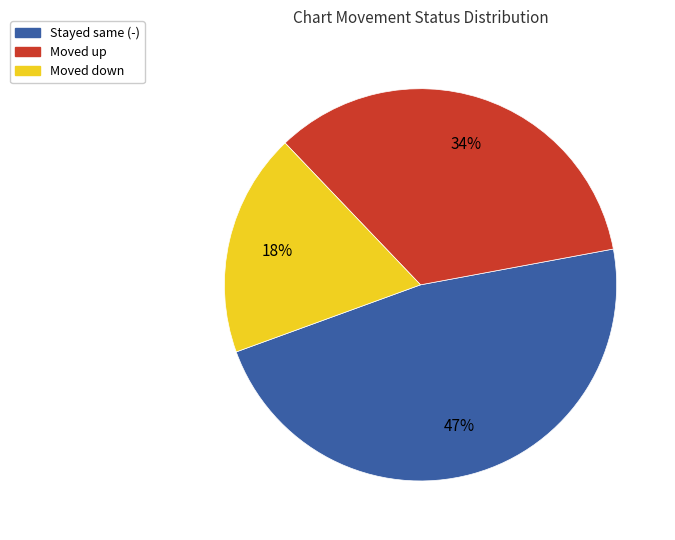

Approximately how many times larger is the value at Moved down compared to Moved up?

0.5